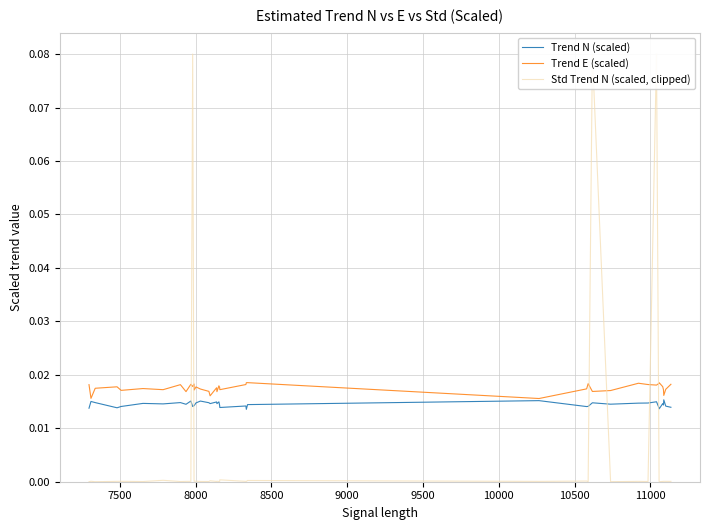

In Trend E (scaled), how many points are higher than both neighbors (excluding endpoints)?

12